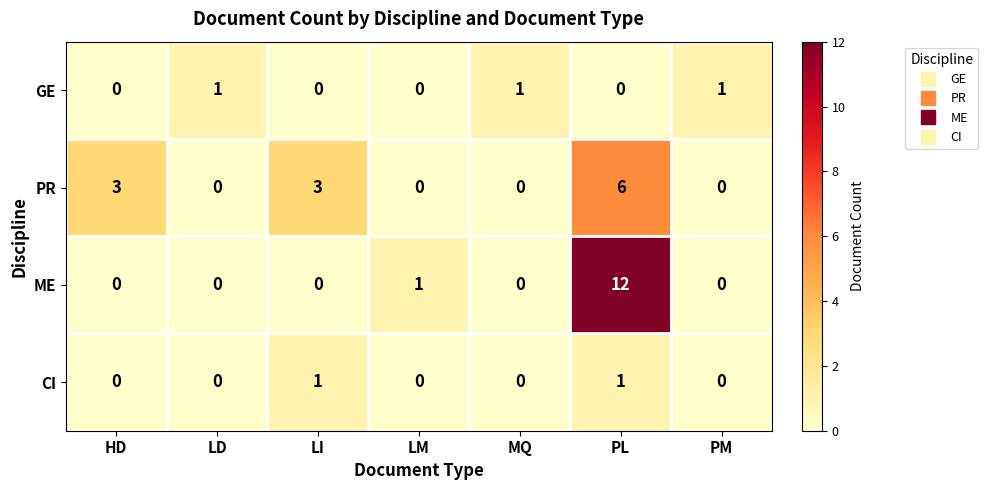

Reading left to right, what are all the values shown in this chart?

GE: HD=0	LD=1	LI=0	LM=0	MQ=1	PL=0	PM=1
PR: HD=3	LD=0	LI=3	LM=0	MQ=0	PL=6	PM=0
ME: HD=0	LD=0	LI=0	LM=1	MQ=0	PL=12	PM=0
CI: HD=0	LD=0	LI=1	LM=0	MQ=0	PL=1	PM=0